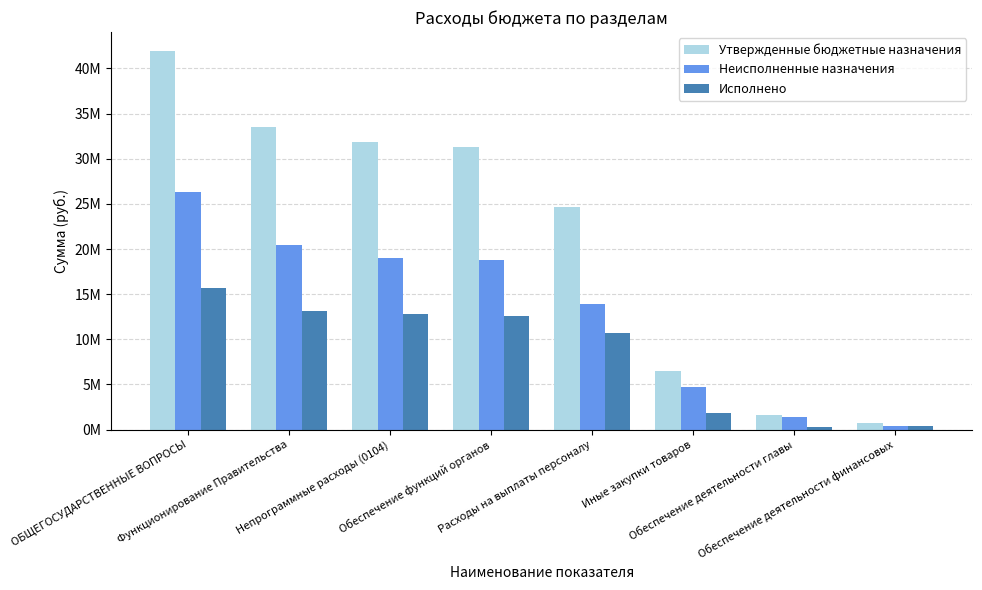

Rank the series by their maximum value, from lowest to highest.

Исполнено, Неисполненные назначения, Утвержденные бюджетные назначения